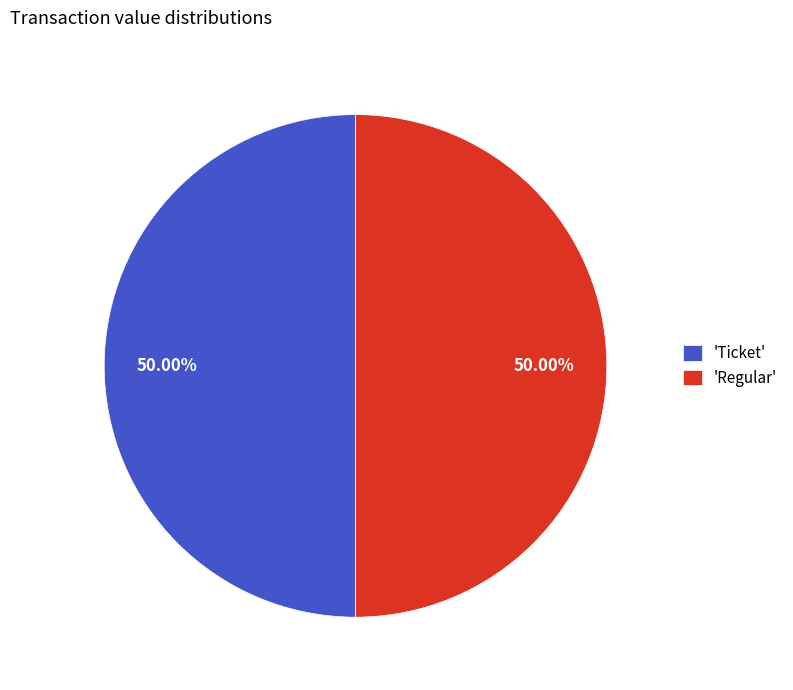

Approximately how many times larger is the value at 'Ticket' compared to 'Regular'?

1.0